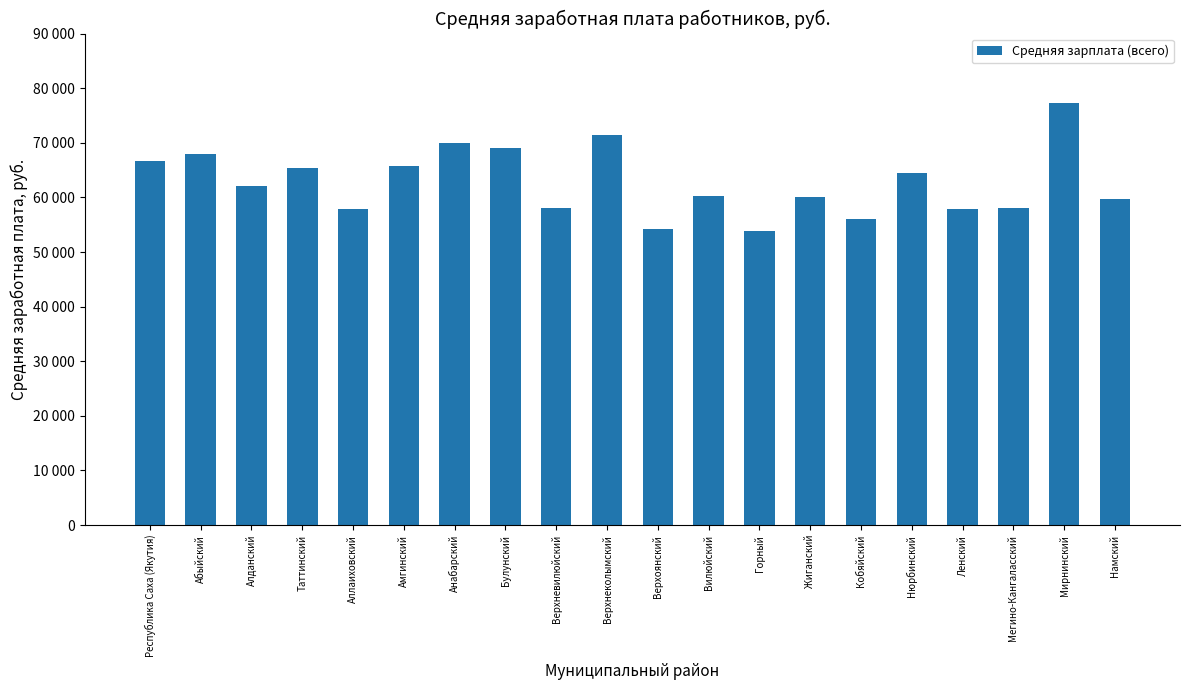

What is the change in value from Горный to Жиганский?

+6202.7